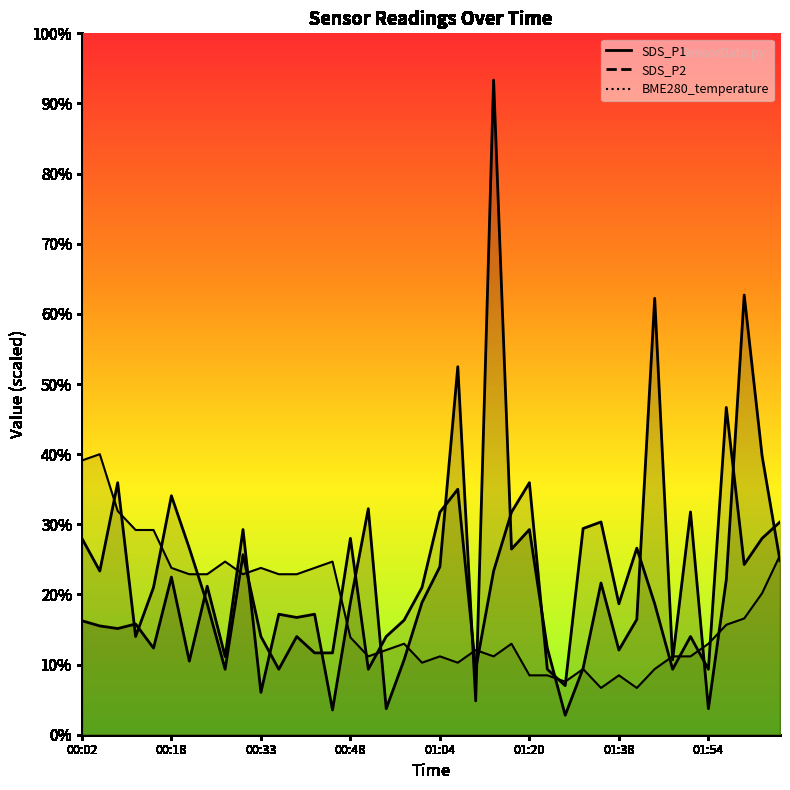

What is the lowest value of the BME280_temperature series?

1.0